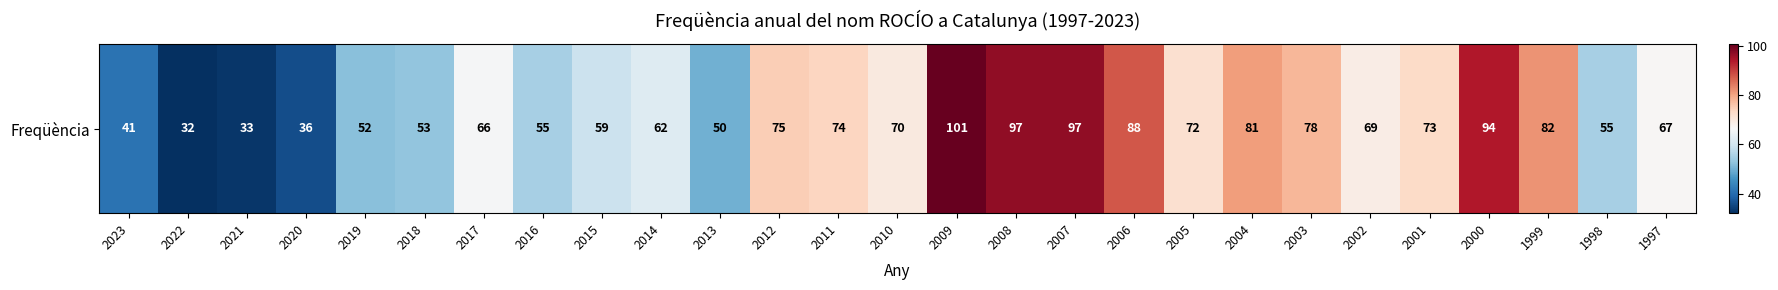

What is the sum of the values at 2018 and 2020?

89